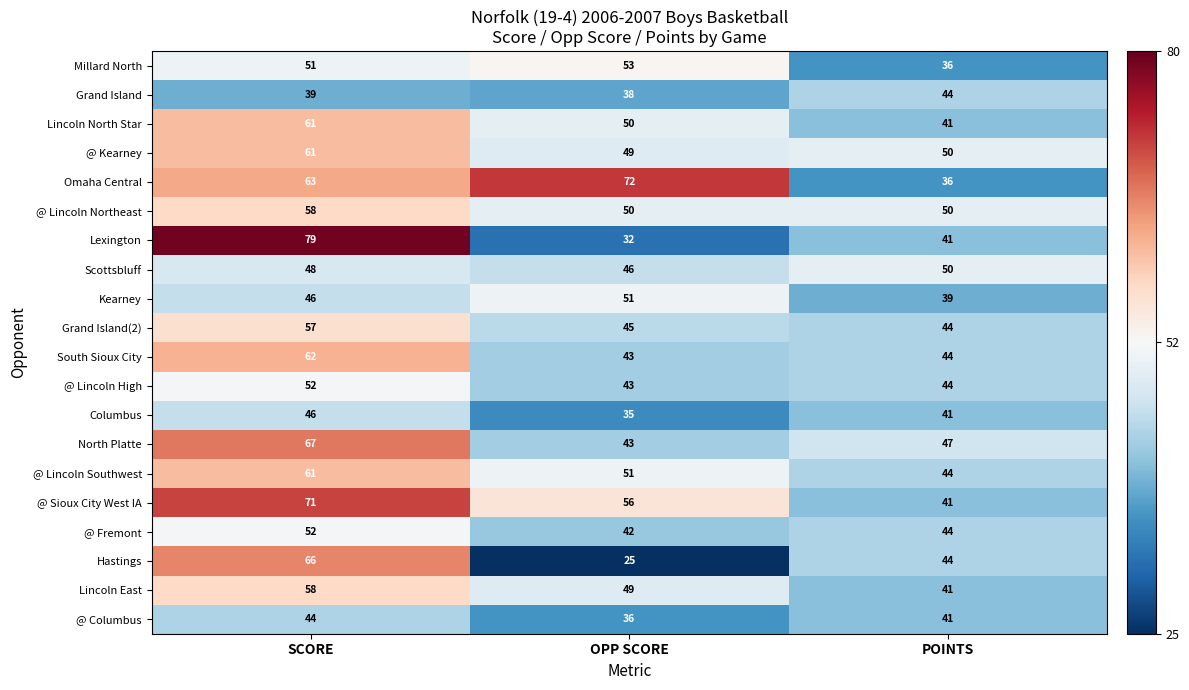

Which series has the largest total across all categories?

Omaha Central